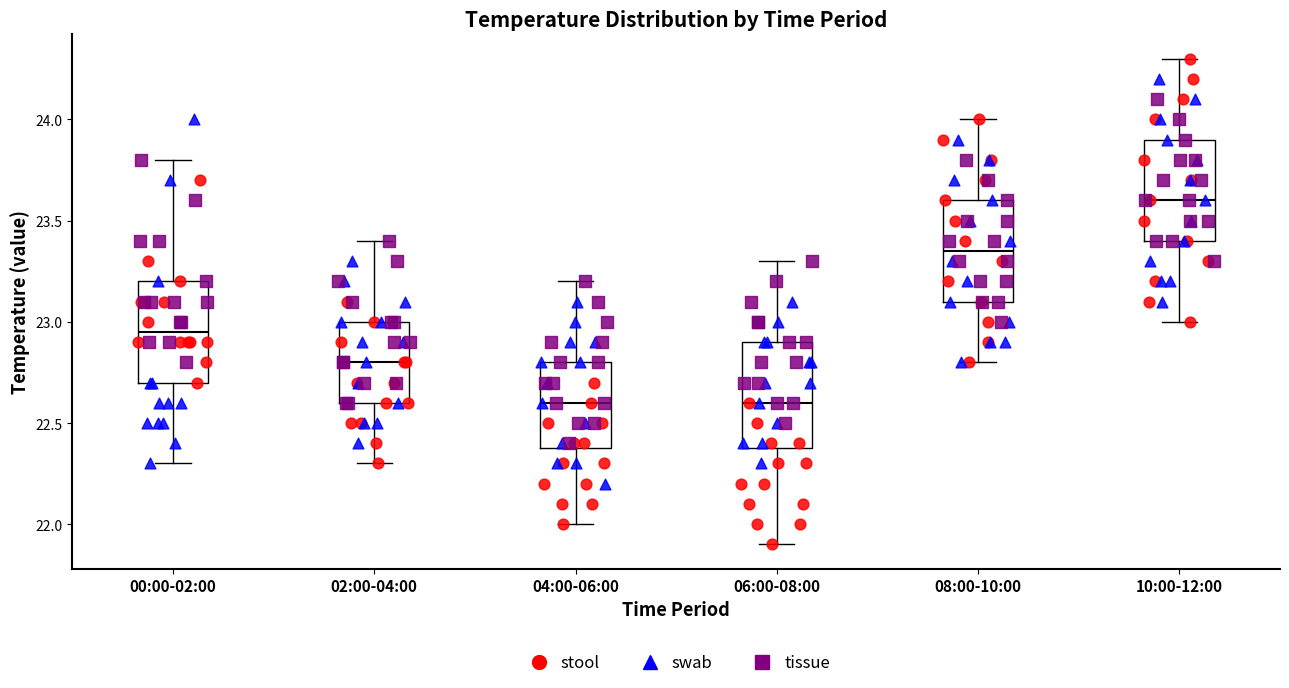

Reading left to right, transcribe this box plot: for each box, give where its median line is, the range the box spans, and where its two whiskers end, as read against the y-axis. The values are not printed on the chart, so give them approximately, as read against the axis.

00:00-02:00: median 22.95, box 22.70 to 23.20, whiskers 22.30 to 23.80
02:00-04:00: median 22.80, box 22.60 to 23.00, whiskers 22.30 to 23.40
04:00-06:00: median 22.60, box 22.40 to 22.80, whiskers 22.00 to 23.20
06:00-08:00: median 22.60, box 22.40 to 22.90, whiskers 21.90 to 23.30
08:00-10:00: median 23.35, box 23.10 to 23.60, whiskers 22.80 to 24.00
10:00-12:00: median 23.60, box 23.40 to 23.90, whiskers 23.00 to 24.30